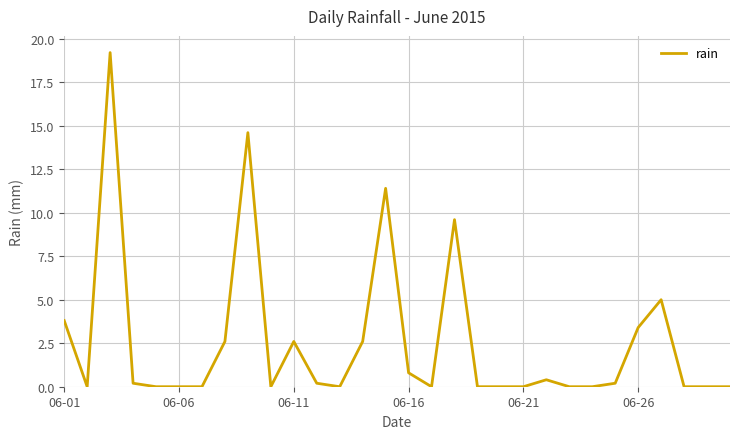

What is the maximum value shown in the chart?

19.2